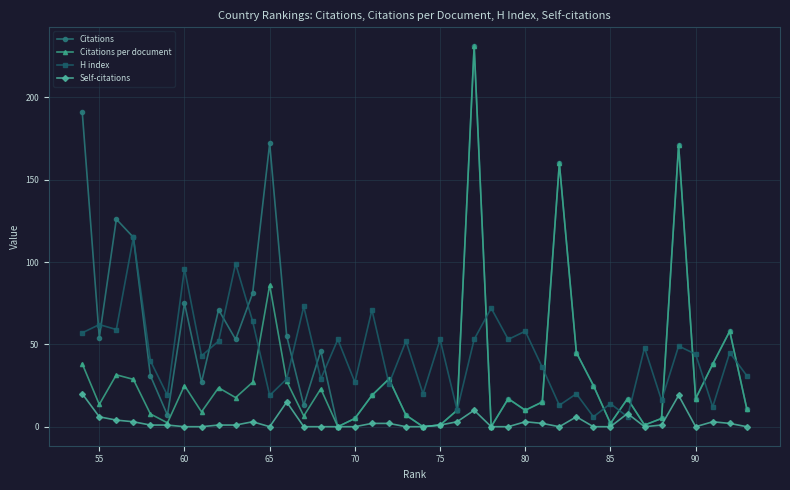

What is the maximum value for Citations per document?

231.0